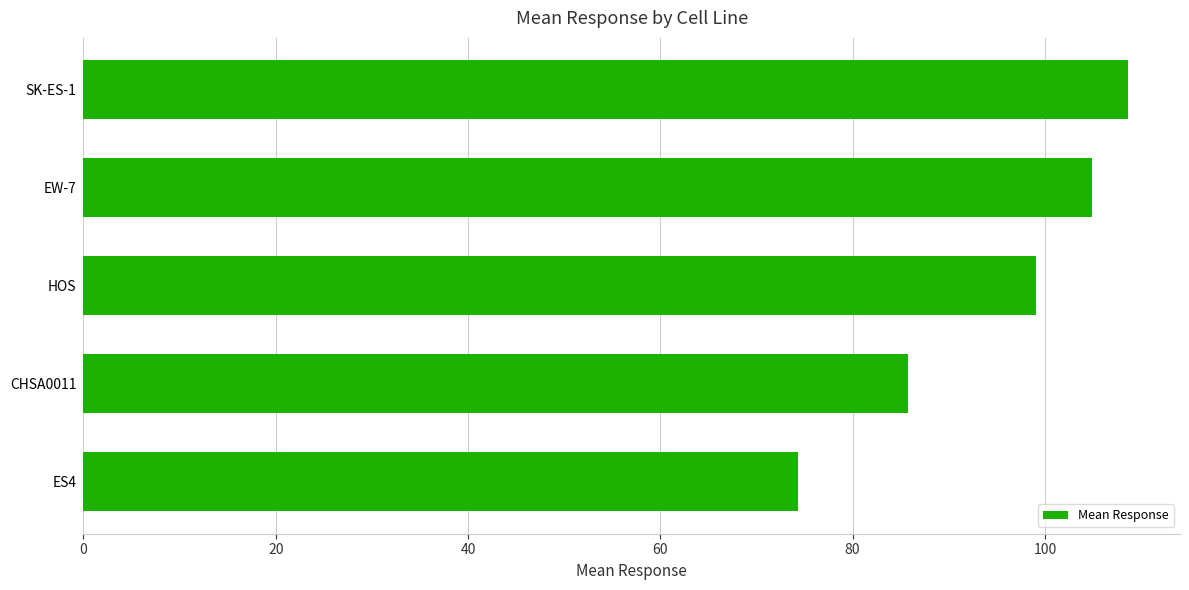

Reading top to bottom, list all the values displayed in this chart.

108.6	104.9	99.1	85.8	74.3